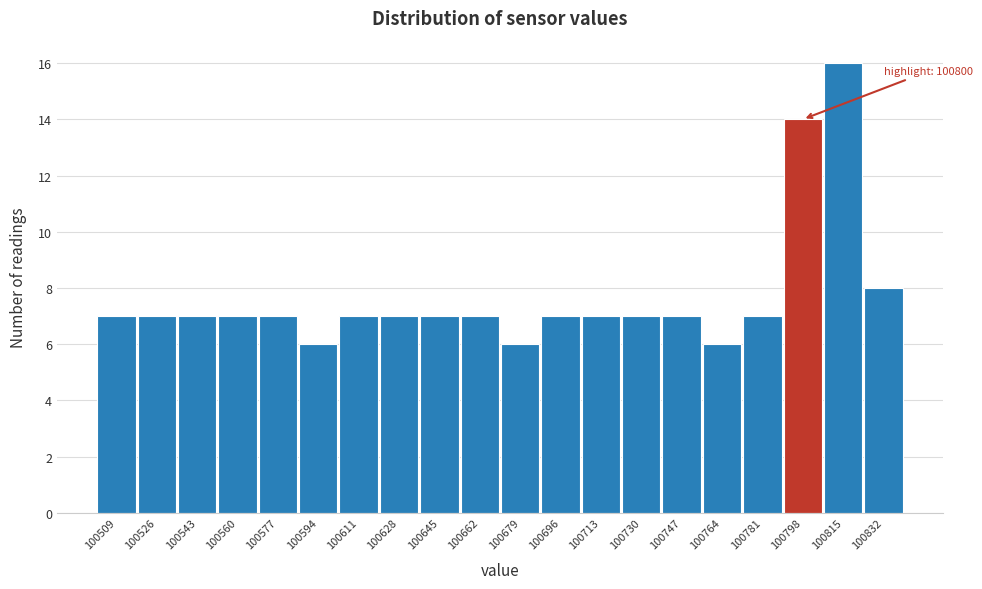

Which range on the x-axis has the tallest bar?

100806 to 100824